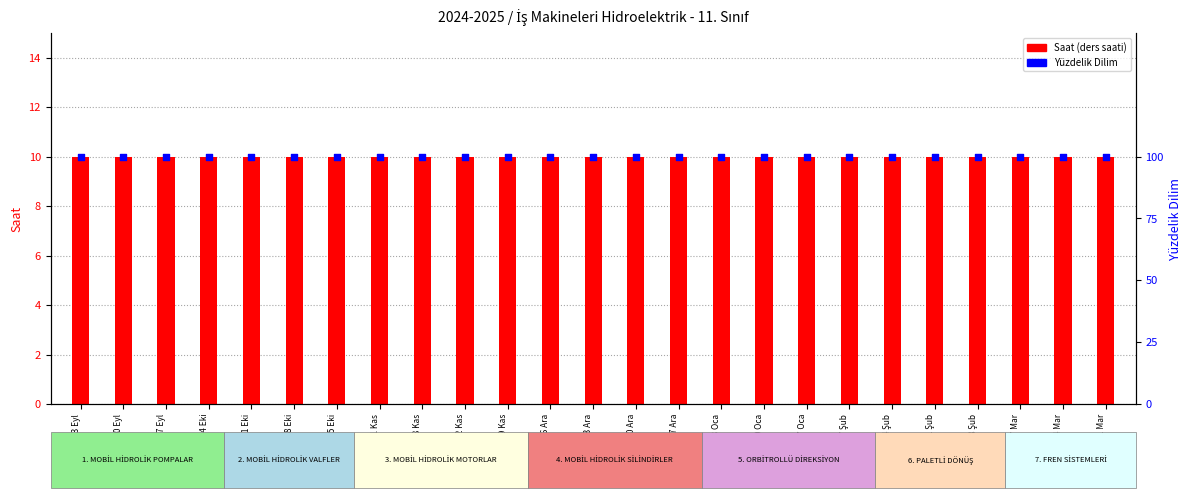

Is the value of Saat (ders saati) at 04-08 Kas greater than the value of Yüzdelik Dilim at 16-20 Eyl?

No